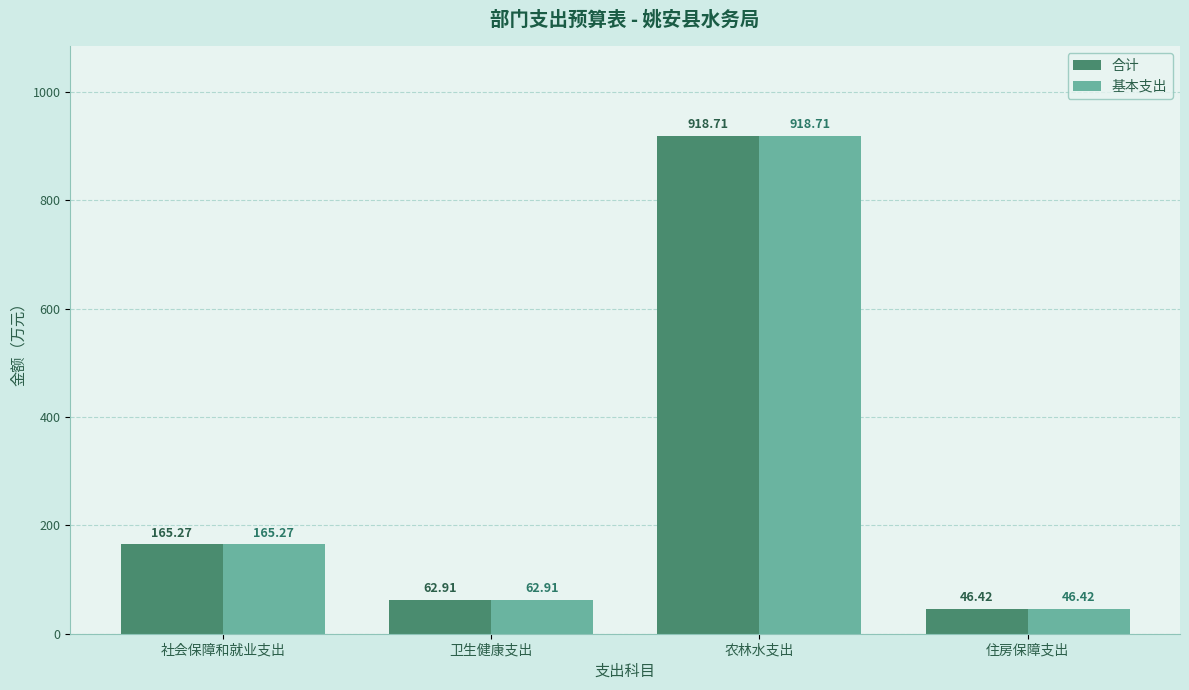

At which label does 基本支出 first exceed 165?

社会保障和就业支出